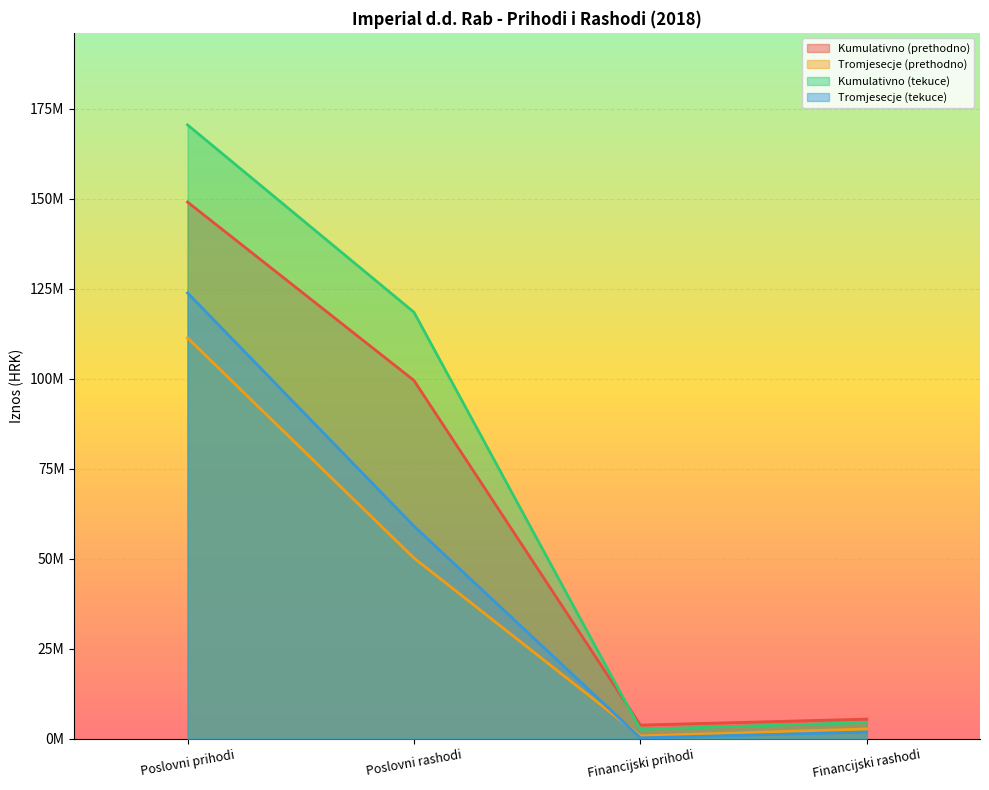

Does the chart display data point markers on the line(s)?

No